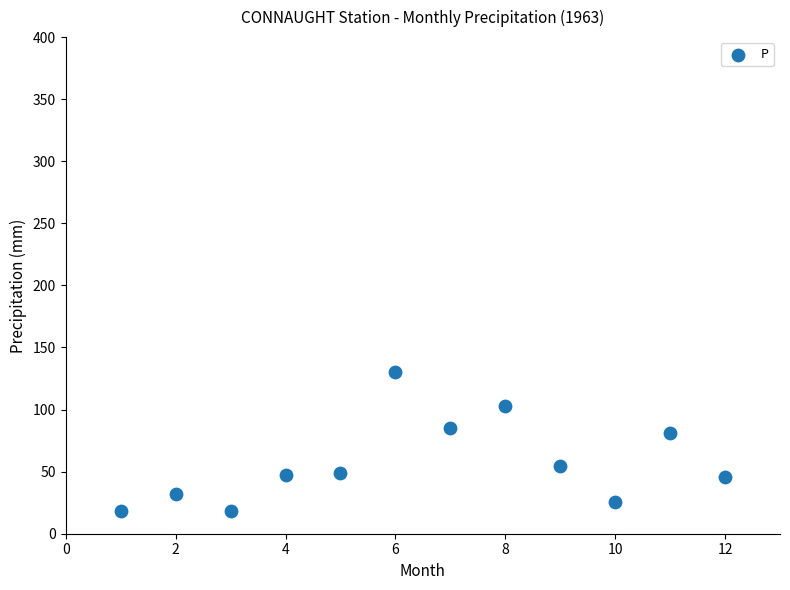

What Y value in the scatter plot is closest to 74?

80.9